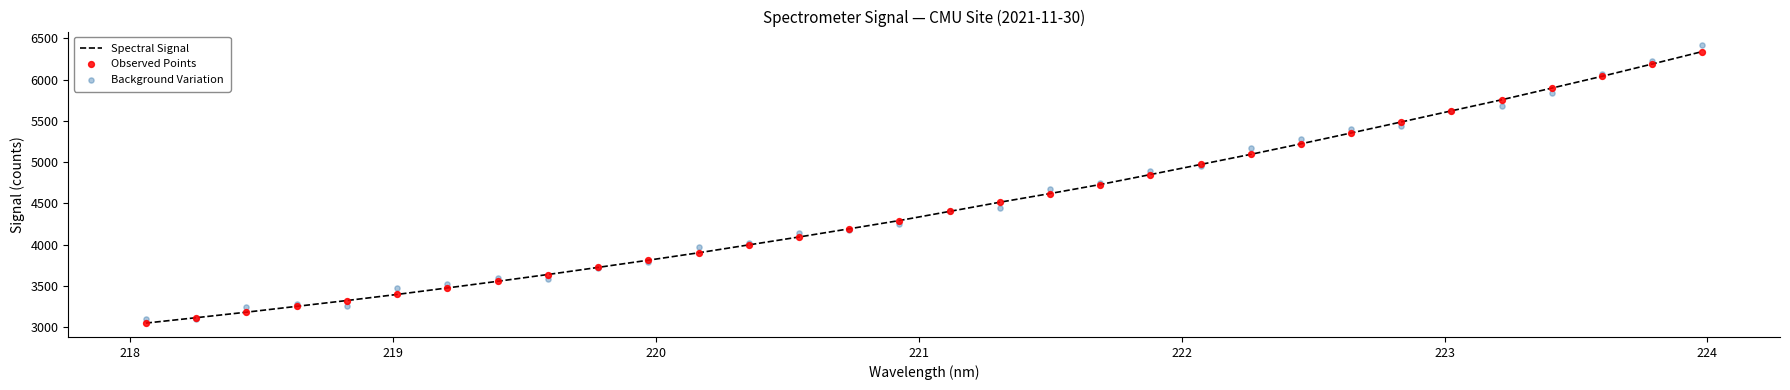

What are all the series names shown in the legend?

Spectral Signal, Observed Points, Background Variation